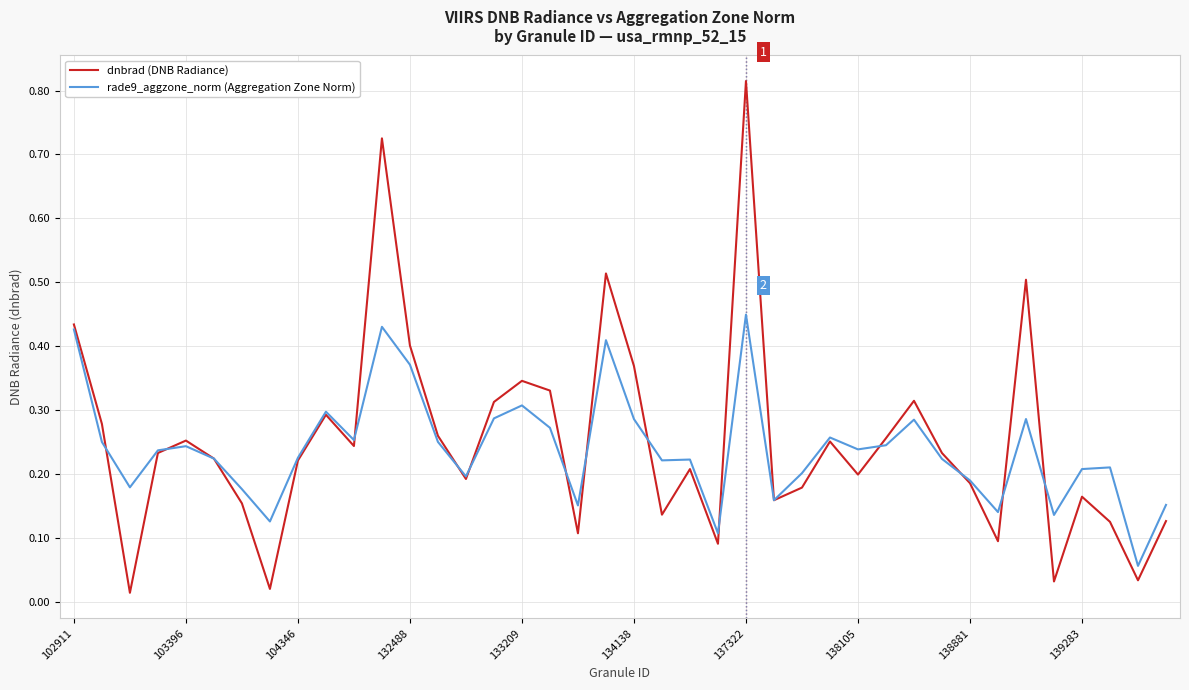

Rank the series by their maximum value, from highest to lowest.

dnbrad (DNB Radiance), rade9_aggzone_norm (Aggregation Zone Norm)